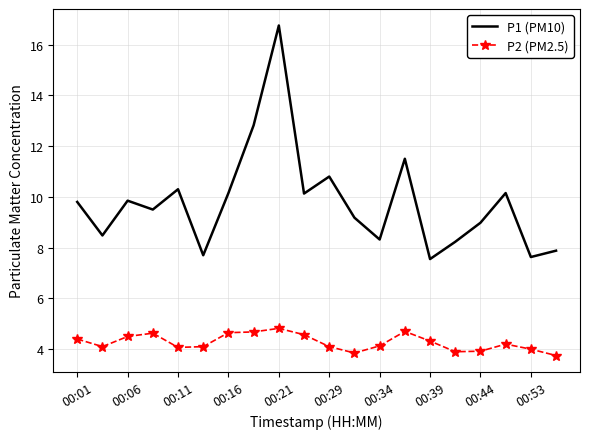

What is the difference between the maximum and minimum values in the P1 (PM10) series?

9.2